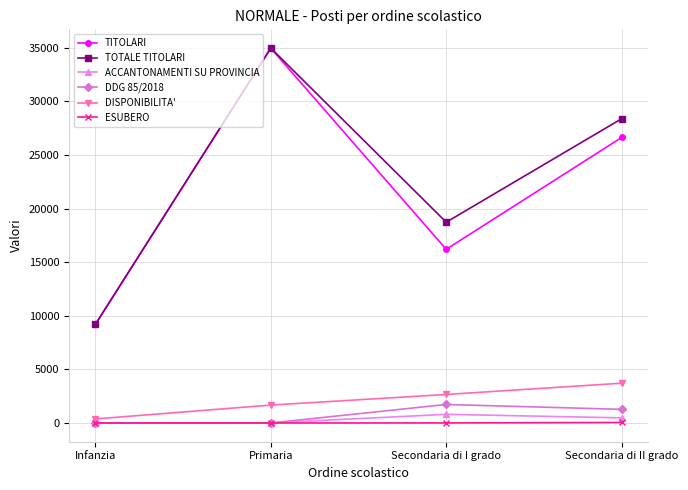

Which label corresponds to the largest value in the chart?

Primaria